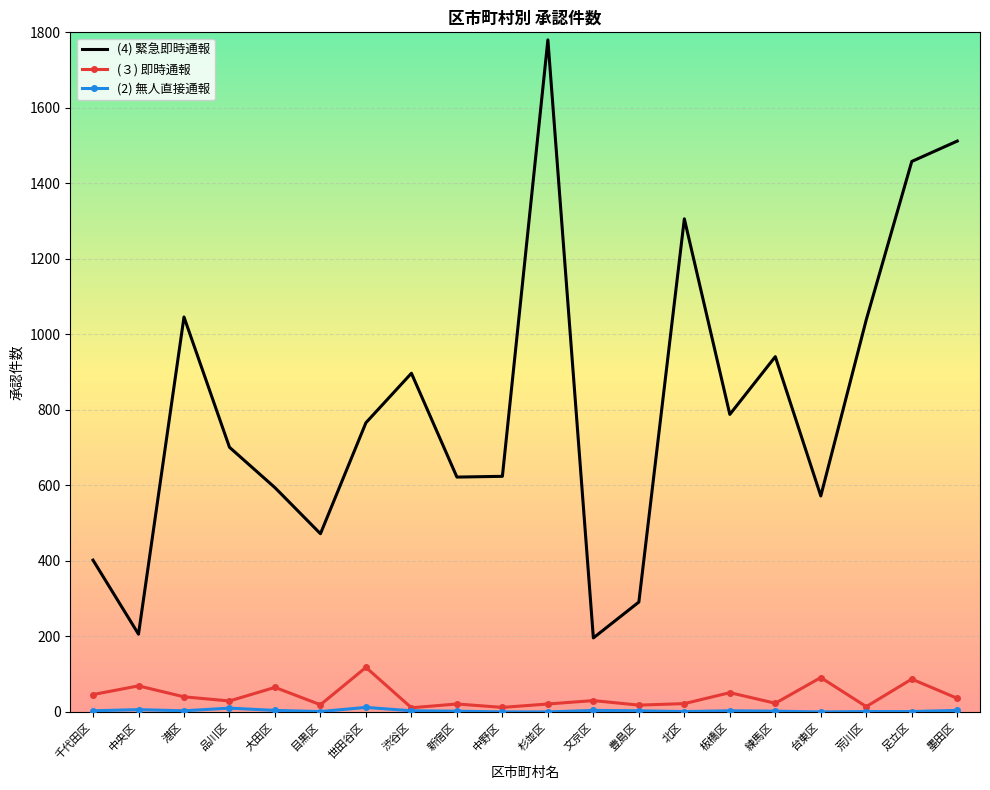

True or false: (３) 即時通報 has a value of 87 at 足立区.

True